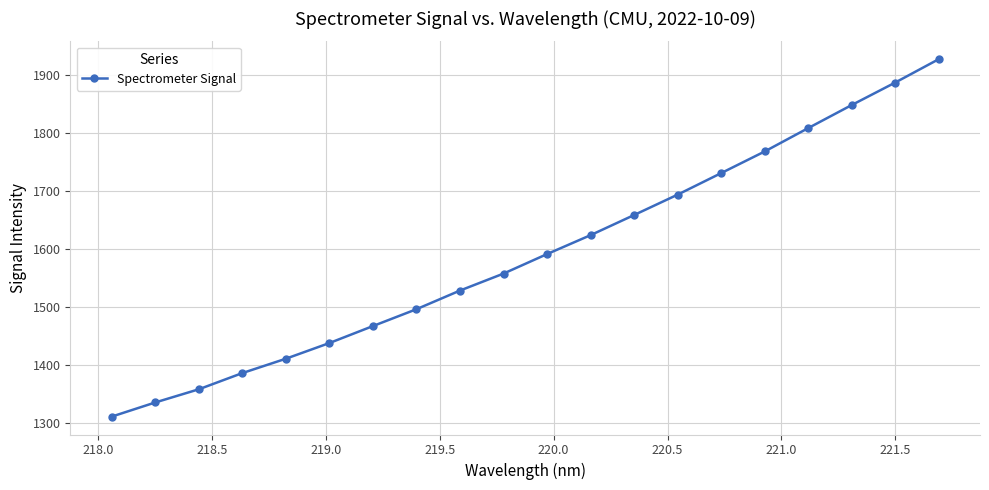

What is the maximum value shown in the chart?

1927.7